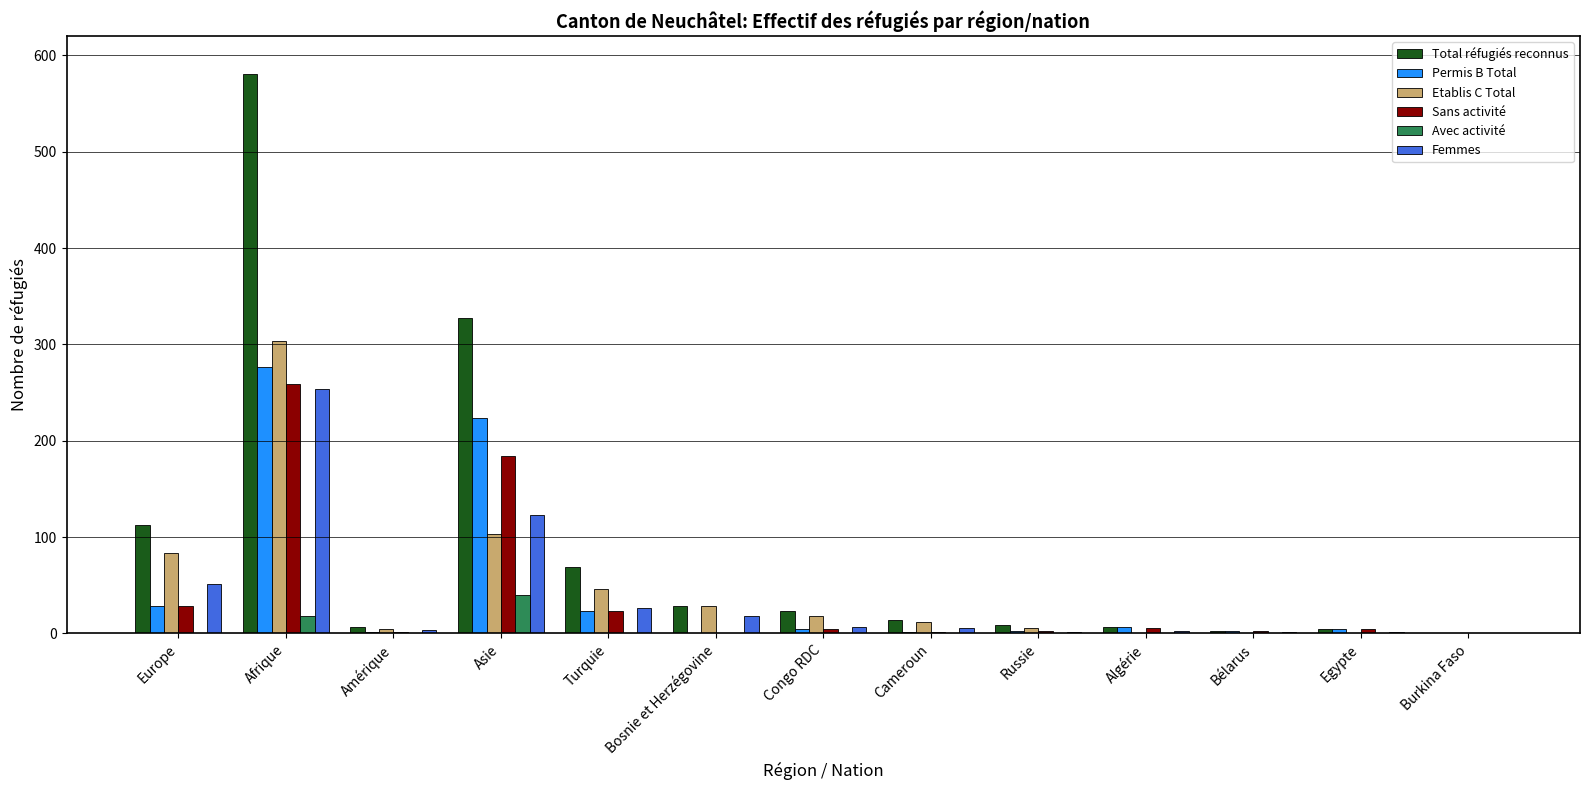

What are all the series names shown in the legend?

Total réfugiés reconnus, Permis B Total, Etablis C Total, Sans activité, Avec activité, Femmes